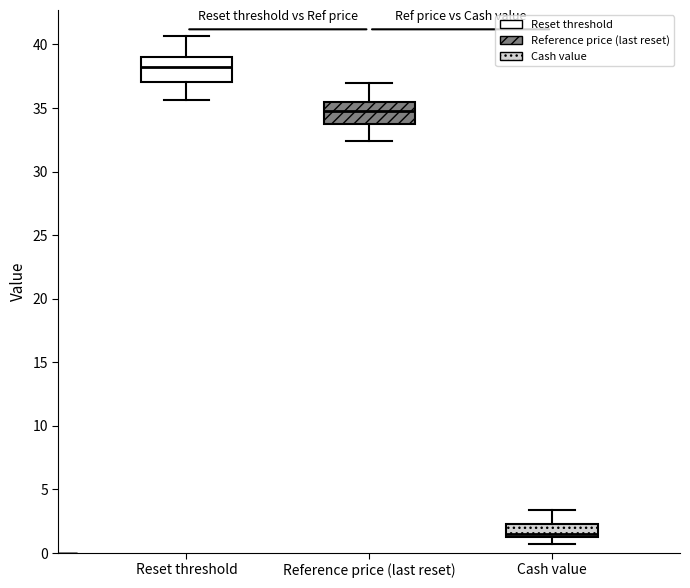

Reading left to right, transcribe this box plot: for each box, give where its median line is, the range the box spans, and where its two whiskers end, as read against the y-axis. The values are not printed on the chart, so give them approximately, as read against the axis.

Reset threshold: median 38.0, box 37.0 to 39.0, whiskers 35.5 to 40.5
Reference price (last reset): median 35.0, box 33.5 to 35.5, whiskers 32.5 to 37.0
Cash value: median 1.5 (just above the box's lower edge), box 1.5 to 2.5, whiskers 0.5 to 3.5